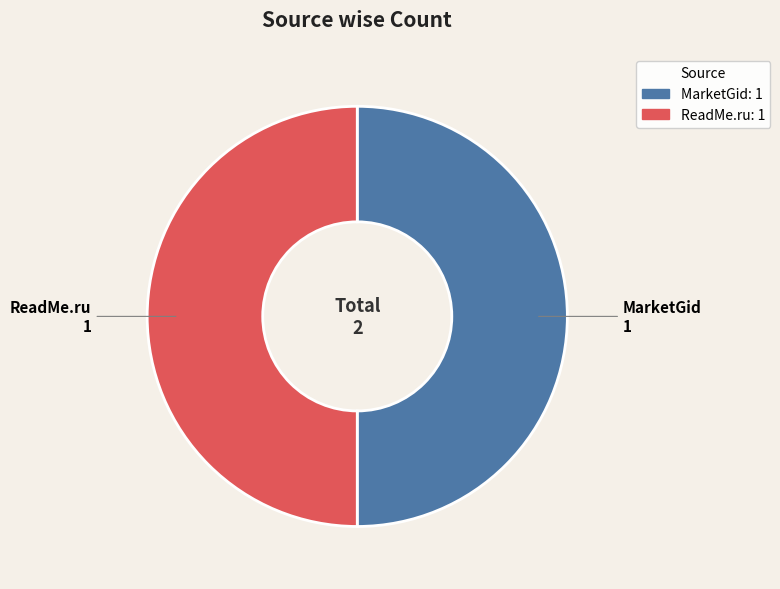

Approximately how many times larger is the value at ReadMe.ru 1 compared to MarketGid 1?

1.0